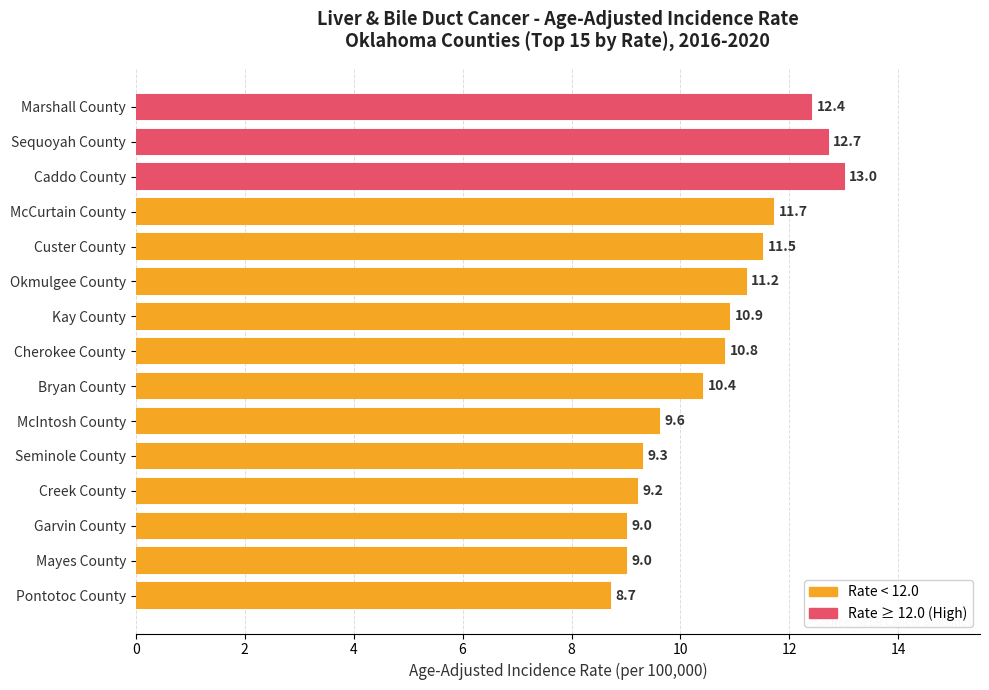

What is the label of the 4th bar from the top?

McCurtain County